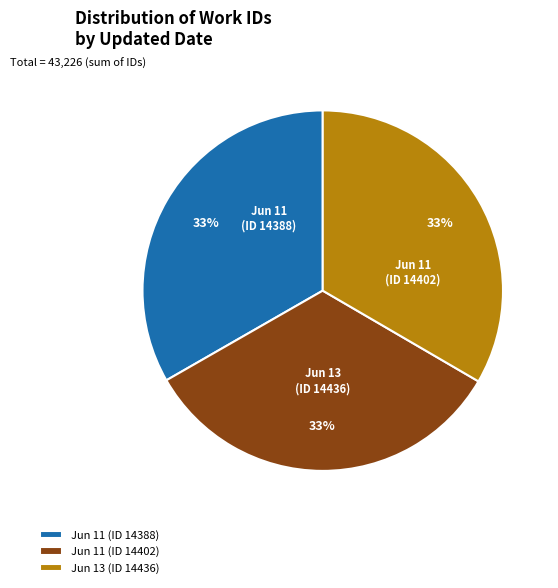

Approximately how many times larger is the value at Jun 11 (ID 14402) compared to Jun 13 (ID 14436)?

1.0